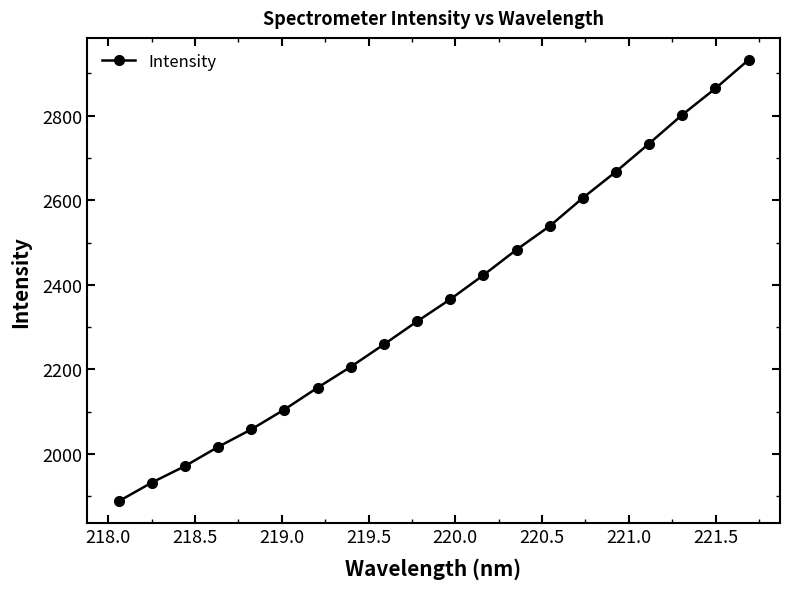

True or false: there are more than 2 points higher than both neighbors.

False